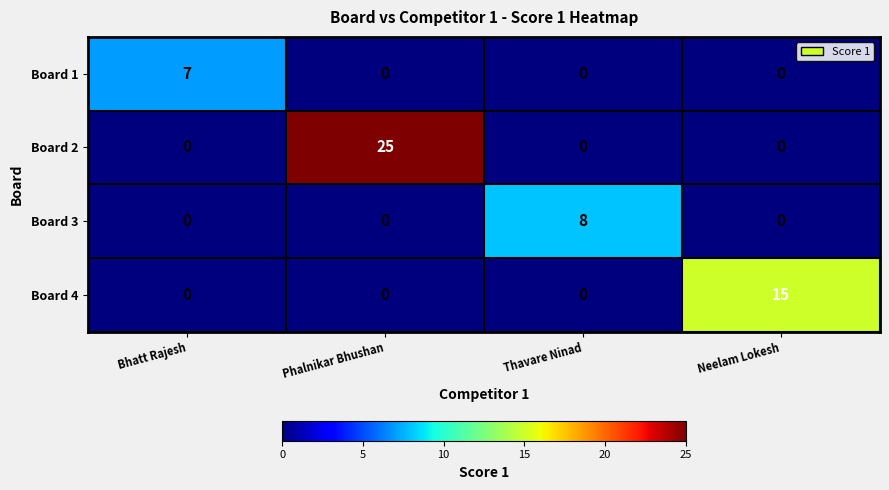

Reading right to left, extract all data points from this chart.

Board 1: 0	0	0	7
Board 2: 0	0	25	0
Board 3: 0	8	0	0
Board 4: 15	0	0	0